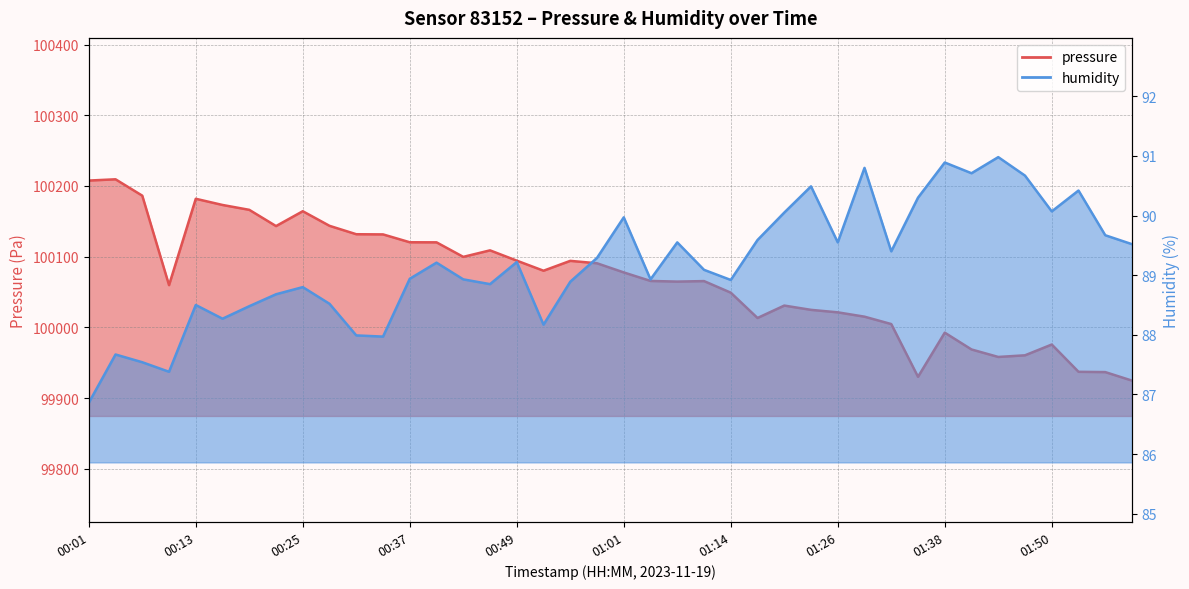

Is it true that pressure equals 25864.9 at 00:52?

False